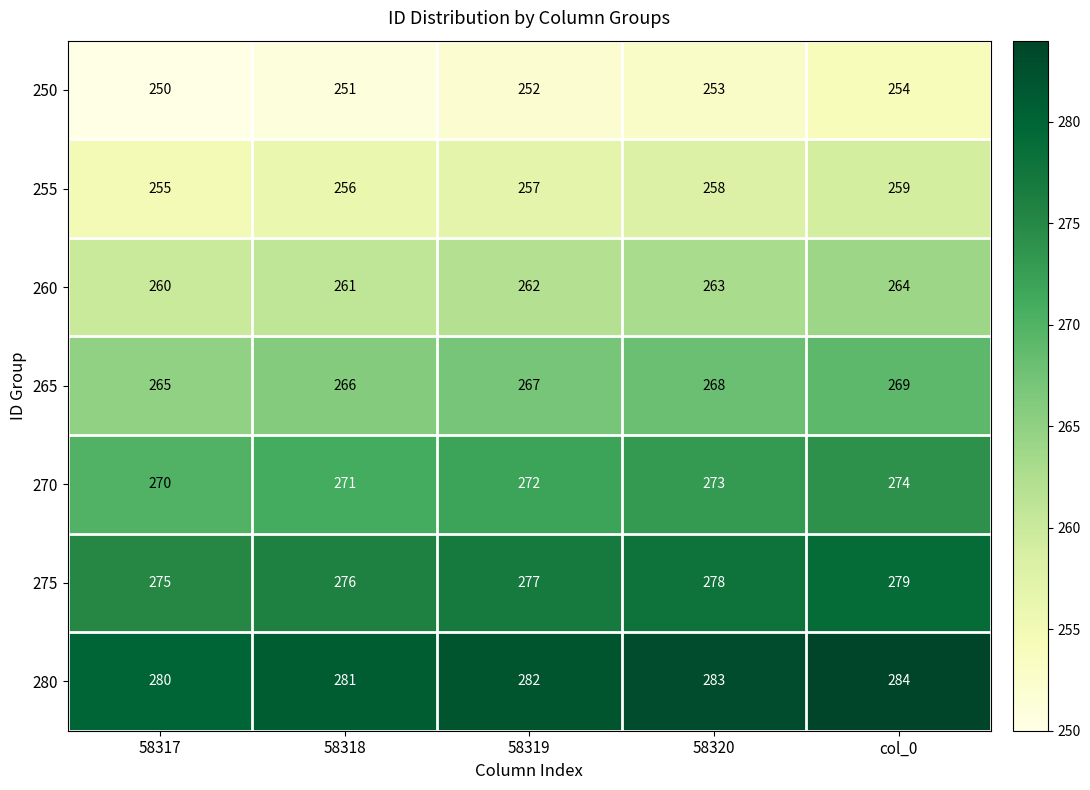

What is the total value across all series at col_0?

1883